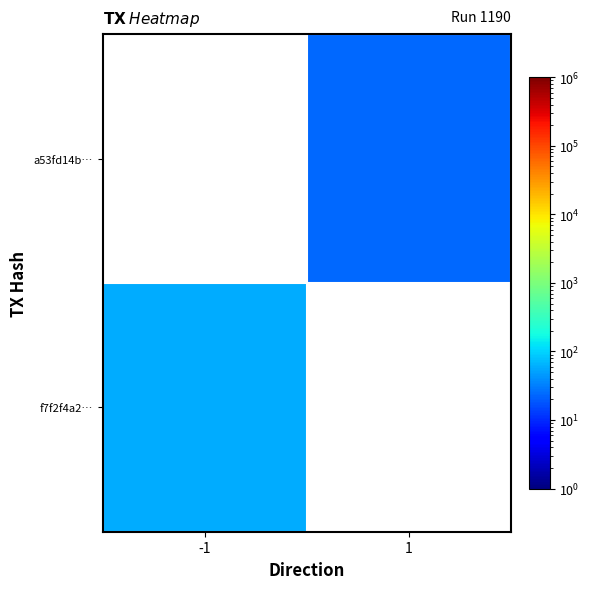

Rank the series at -1 from lowest to highest value.

f7f2f4a2…, a53fd14b…